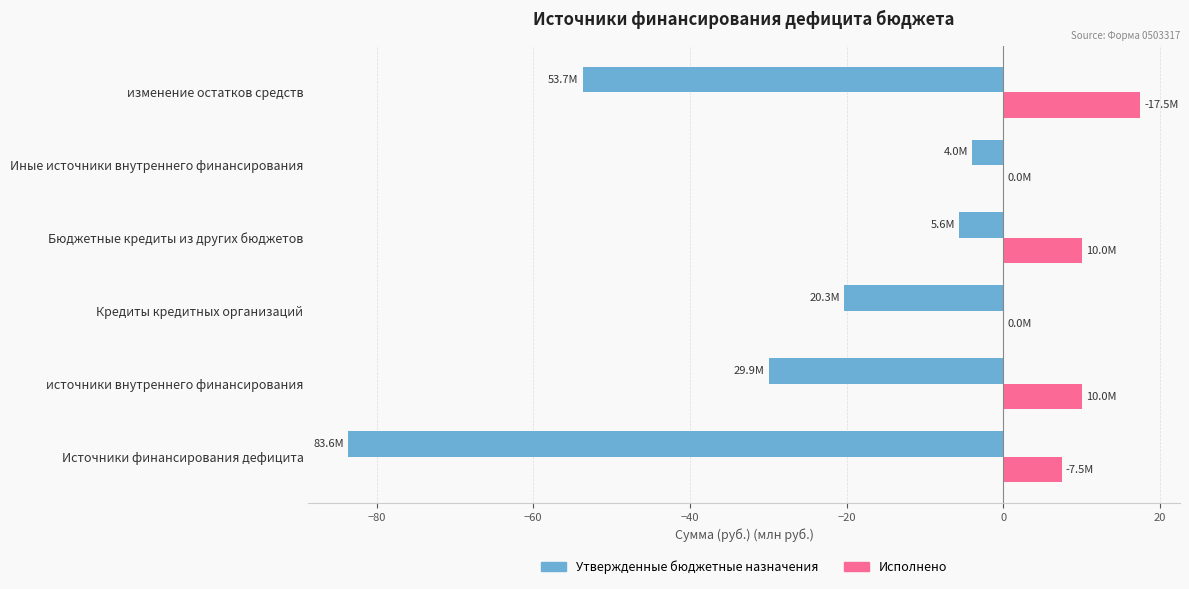

What is the sum of the Утвержденные бюджетные назначения values at Иные источники внутреннего финансирования and Кредиты кредитных организаций?

-24.3